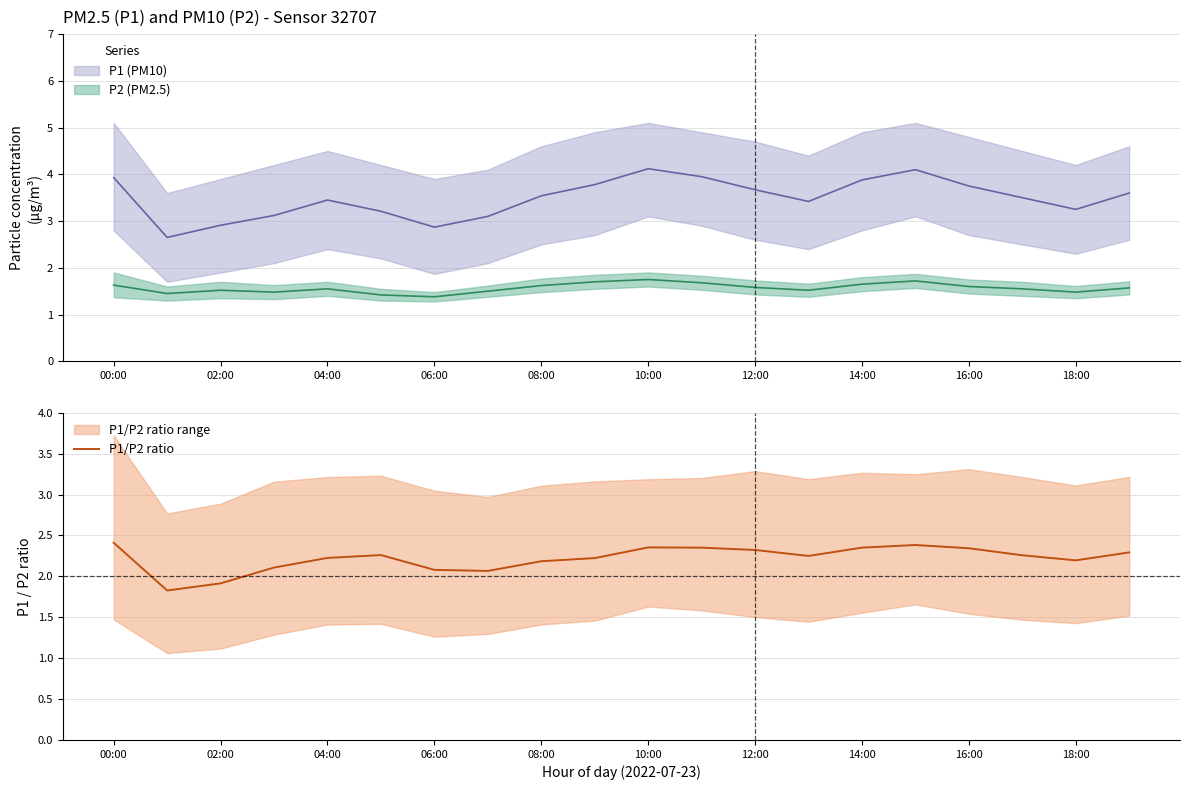

The value of P1/P2 ratio at 12:00 is 0.9. True or false?

False